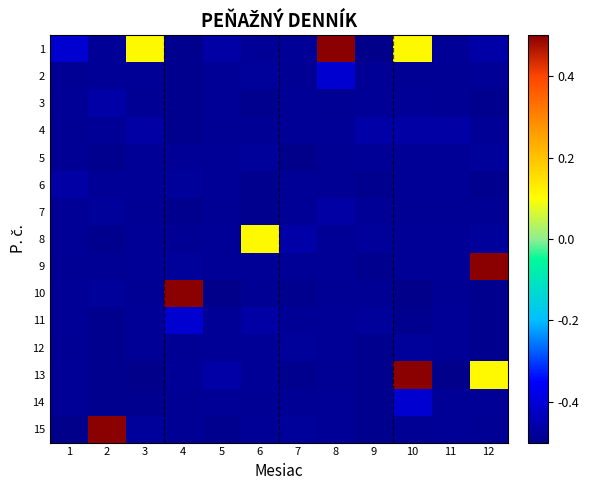

Reading right to left, extract all data points from this chart.

1: 12=-0.5	11=-0.5	10=0.1	9=-0.5	8=0.5	7=-0.5	6=-0.5	5=-0.5	4=-0.5	3=0.1	2=-0.5	1=-0.4
2: 12=-0.5	11=-0.5	10=-0.5	9=-0.5	8=-0.4	7=-0.5	6=-0.5	5=-0.5	4=-0.5	3=-0.5	2=-0.5	1=-0.5
3: 12=-0.5	11=-0.5	10=-0.5	9=-0.5	8=-0.5	7=-0.5	6=-0.5	5=-0.5	4=-0.5	3=-0.5	2=-0.5	1=-0.5
4: 12=-0.5	11=-0.5	10=-0.5	9=-0.5	8=-0.5	7=-0.5	6=-0.5	5=-0.5	4=-0.5	3=-0.5	2=-0.5	1=-0.5
5: 12=-0.5	11=-0.5	10=-0.5	9=-0.5	8=-0.5	7=-0.5	6=-0.5	5=-0.5	4=-0.5	3=-0.5	2=-0.5	1=-0.5
6: 12=-0.5	11=-0.5	10=-0.5	9=-0.5	8=-0.5	7=-0.5	6=-0.5	5=-0.5	4=-0.5	3=-0.5	2=-0.5	1=-0.5
7: 12=-0.5	11=-0.5	10=-0.5	9=-0.5	8=-0.5	7=-0.5	6=-0.5	5=-0.5	4=-0.5	3=-0.5	2=-0.5	1=-0.5
8: 12=-0.5	11=-0.5	10=-0.5	9=-0.5	8=-0.5	7=-0.5	6=0.1	5=-0.5	4=-0.5	3=-0.5	2=-0.5	1=-0.5
9: 12=0.5	11=-0.5	10=-0.5	9=-0.5	8=-0.5	7=-0.5	6=-0.5	5=-0.5	4=-0.5	3=-0.5	2=-0.5	1=-0.5
10: 12=-0.5	11=-0.5	10=-0.5	9=-0.5	8=-0.5	7=-0.5	6=-0.5	5=-0.5	4=0.5	3=-0.5	2=-0.5	1=-0.5
11: 12=-0.5	11=-0.5	10=-0.5	9=-0.5	8=-0.5	7=-0.5	6=-0.5	5=-0.5	4=-0.4	3=-0.5	2=-0.5	1=-0.5
12: 12=-0.5	11=-0.5	10=-0.5	9=-0.5	8=-0.5	7=-0.5	6=-0.5	5=-0.5	4=-0.5	3=-0.5	2=-0.5	1=-0.5
13: 12=0.1	11=-0.5	10=0.5	9=-0.5	8=-0.5	7=-0.5	6=-0.5	5=-0.5	4=-0.5	3=-0.5	2=-0.5	1=-0.5
14: 12=-0.5	11=-0.5	10=-0.4	9=-0.5	8=-0.5	7=-0.5	6=-0.5	5=-0.5	4=-0.5	3=-0.5	2=-0.5	1=-0.5
15: 12=-0.5	11=-0.5	10=-0.5	9=-0.5	8=-0.5	7=-0.5	6=-0.5	5=-0.5	4=-0.5	3=-0.5	2=0.5	1=-0.5